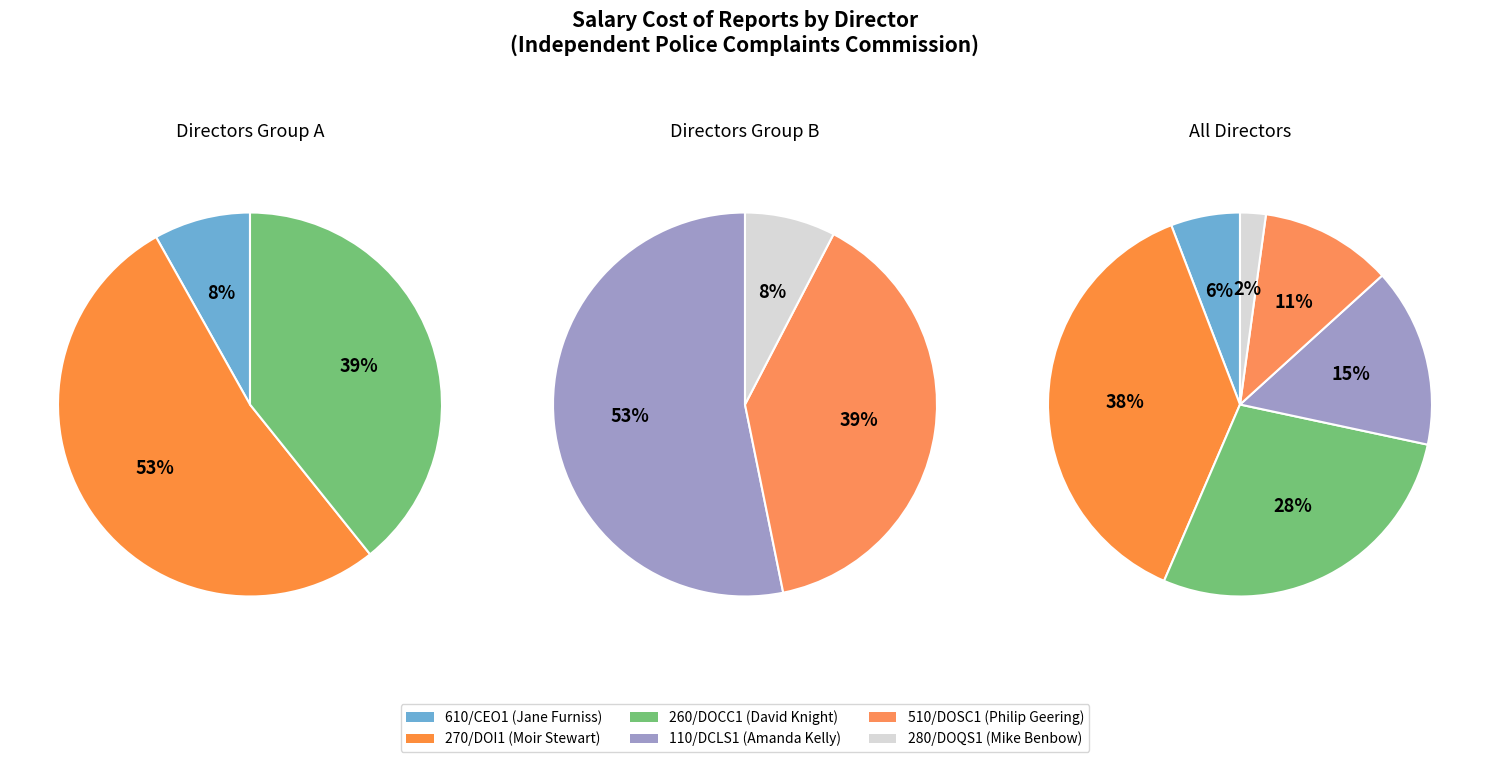

What percentage is the 280/DOQS1 slice, to the nearest percent?

2%